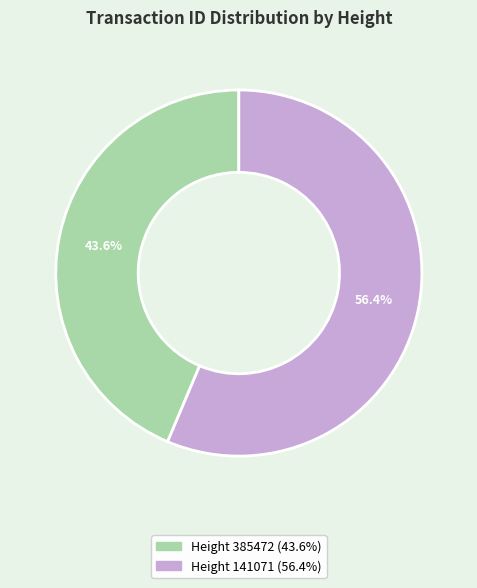

Is there any slice that represents more than half of the pie?

Yes